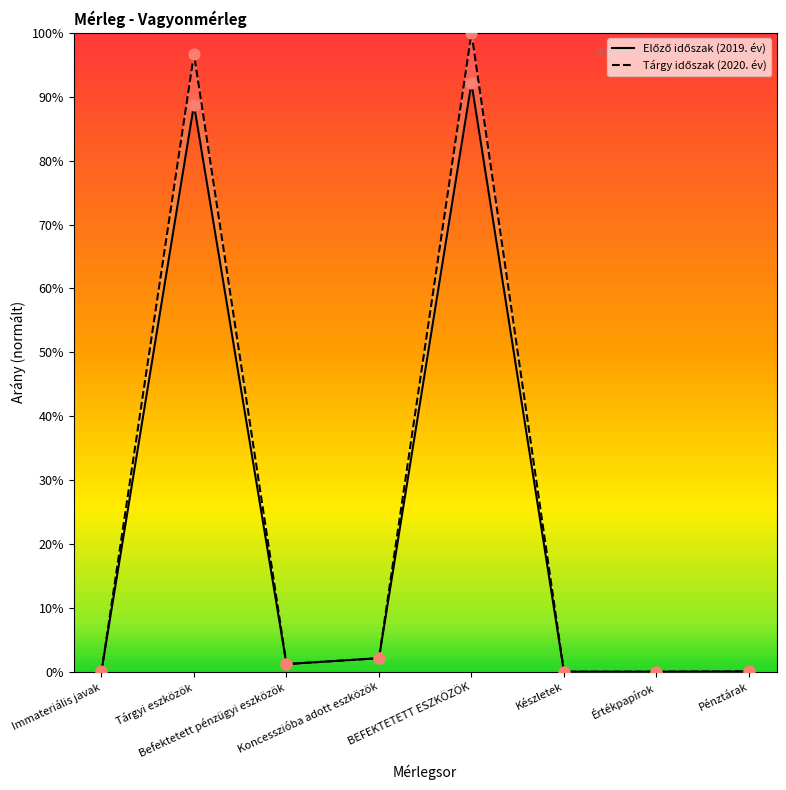

What are all the series names shown in the legend?

Előző időszak (2019. év), Tárgy időszak (2020. év)